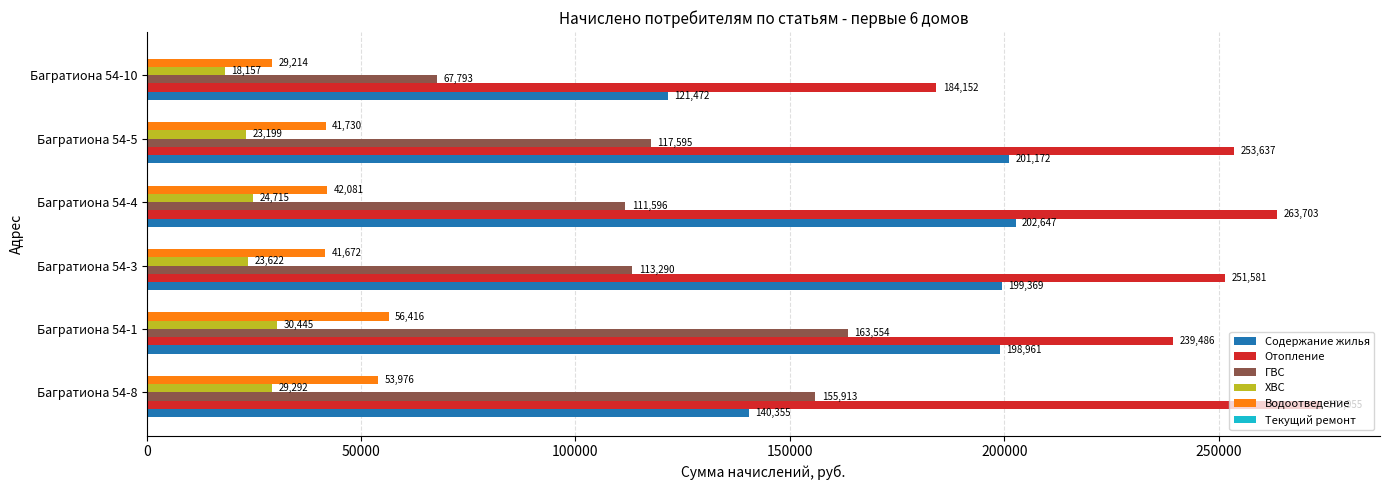

Which series changed the most between Багратиона 54-5 and Багратиона 54-10?

Содержание жилья